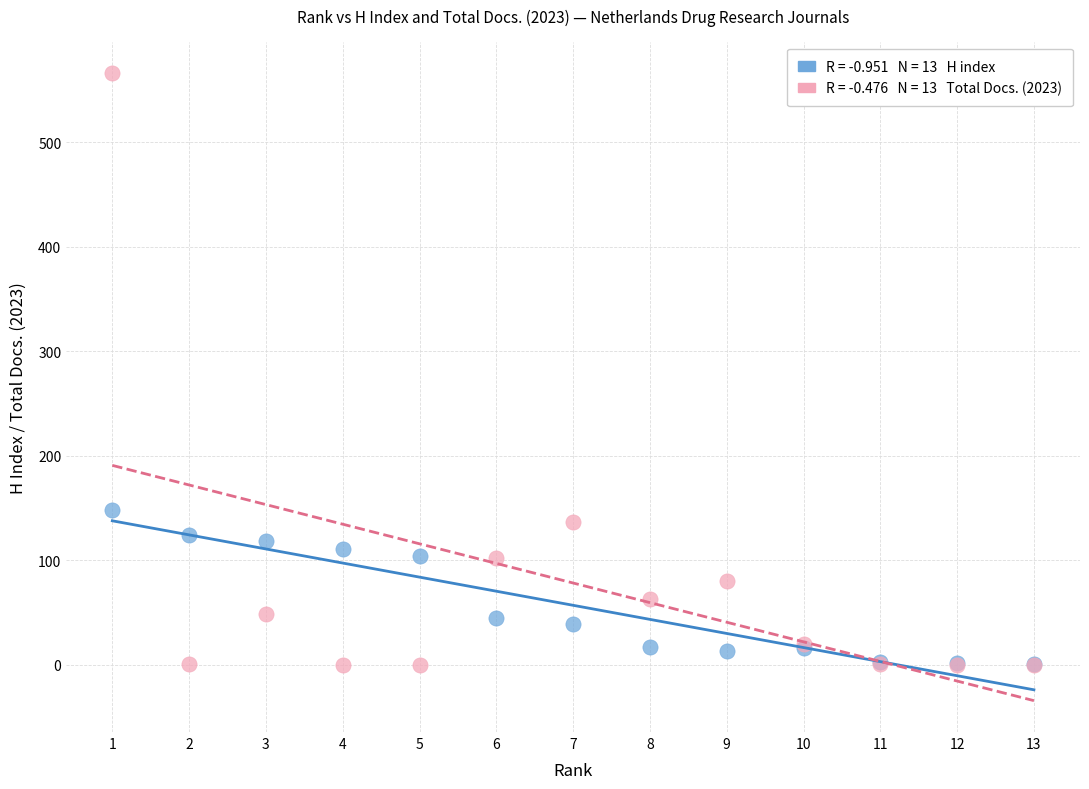

Across all series, what Y value is closest to 283?

148